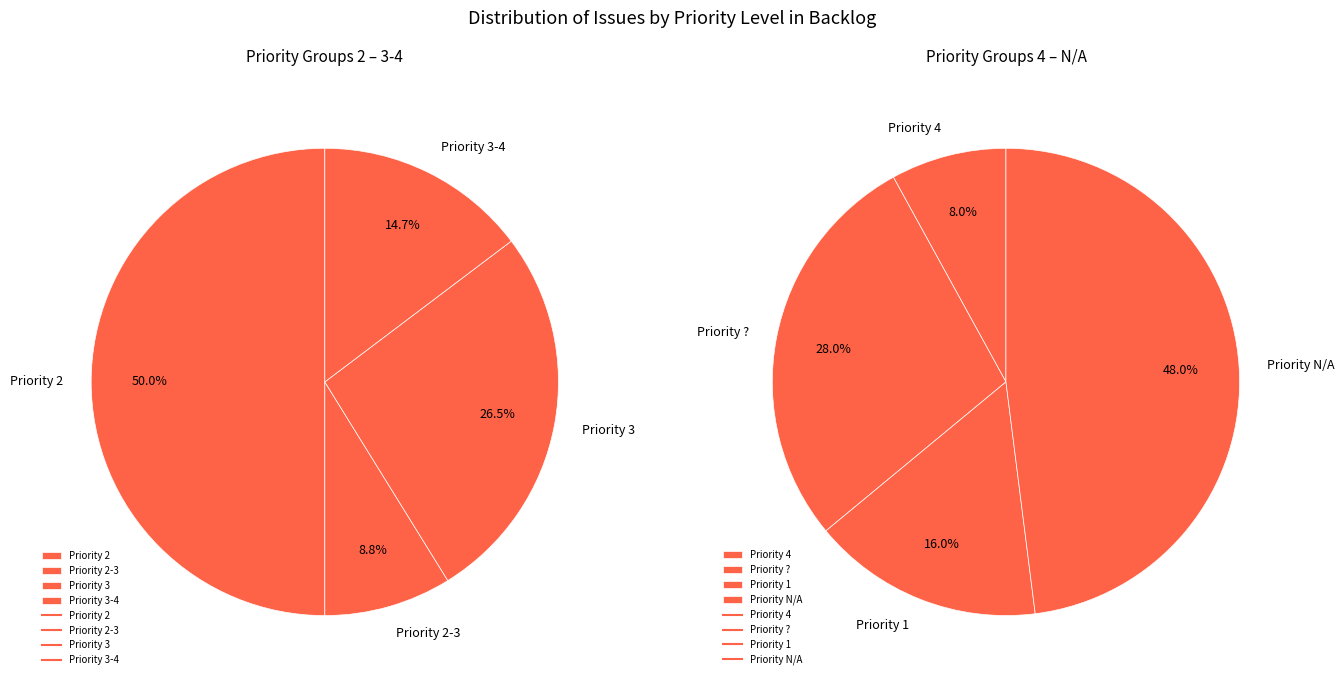

Which slice is the largest?

Priority 2